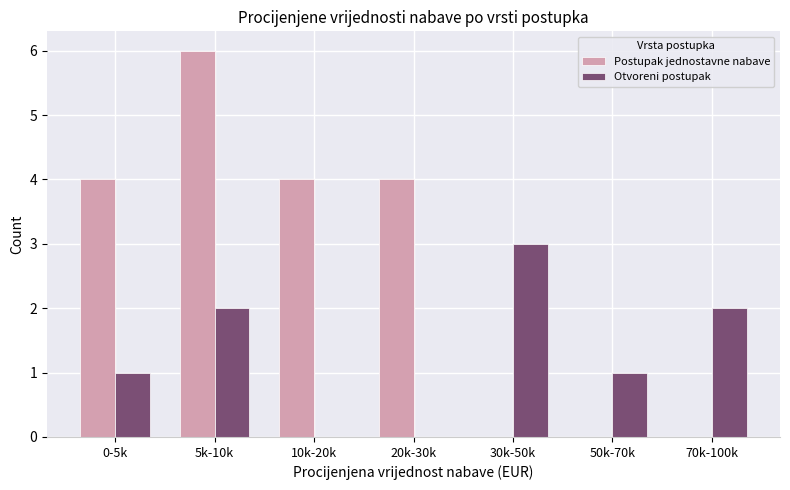

Reading left to right, what are all the values shown in this chart?

Postupak jednostavne nabave: 0-5k=4	5k-10k=6	10k-20k=4	20k-30k=4	30k-50k=0	50k-70k=0	70k-100k=0
Otvoreni postupak: 0-5k=1	5k-10k=2	10k-20k=0	20k-30k=0	30k-50k=3	50k-70k=1	70k-100k=2